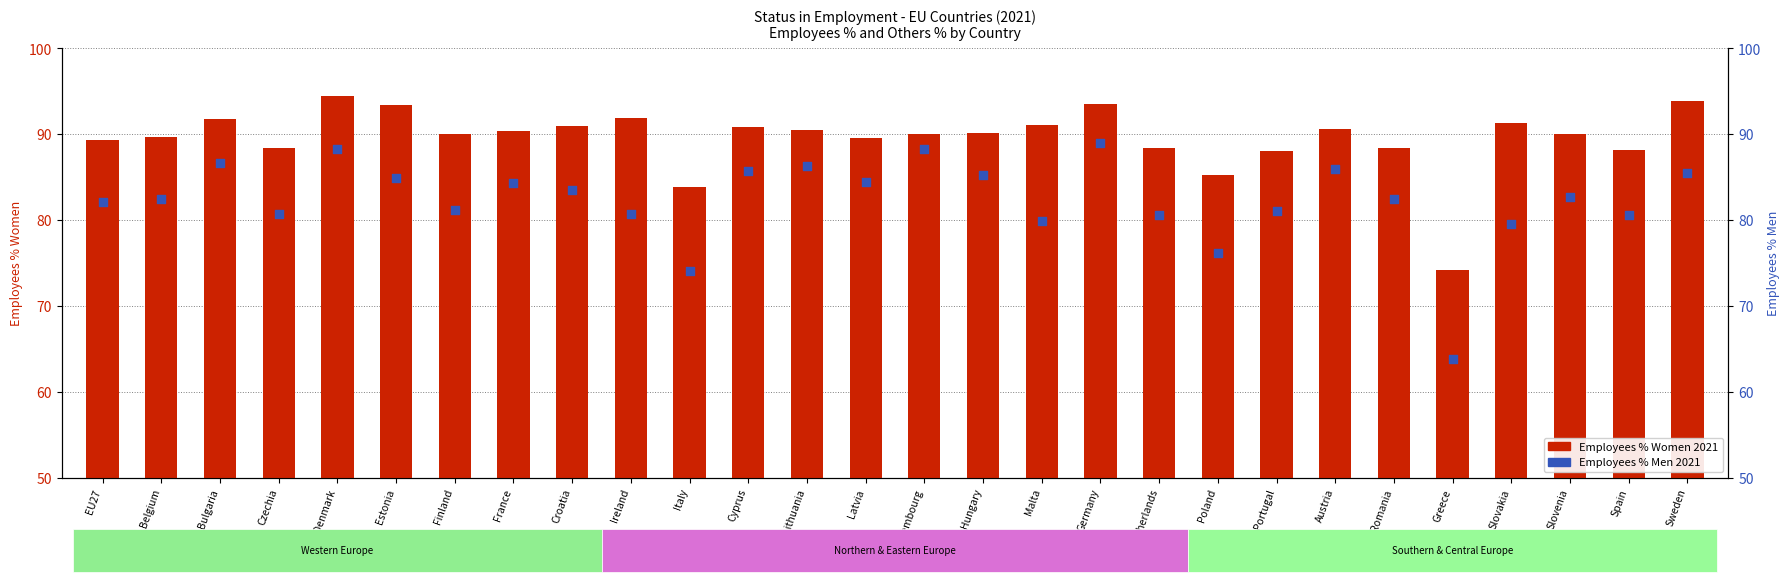

What is the total value across all series at Germany?

182.4